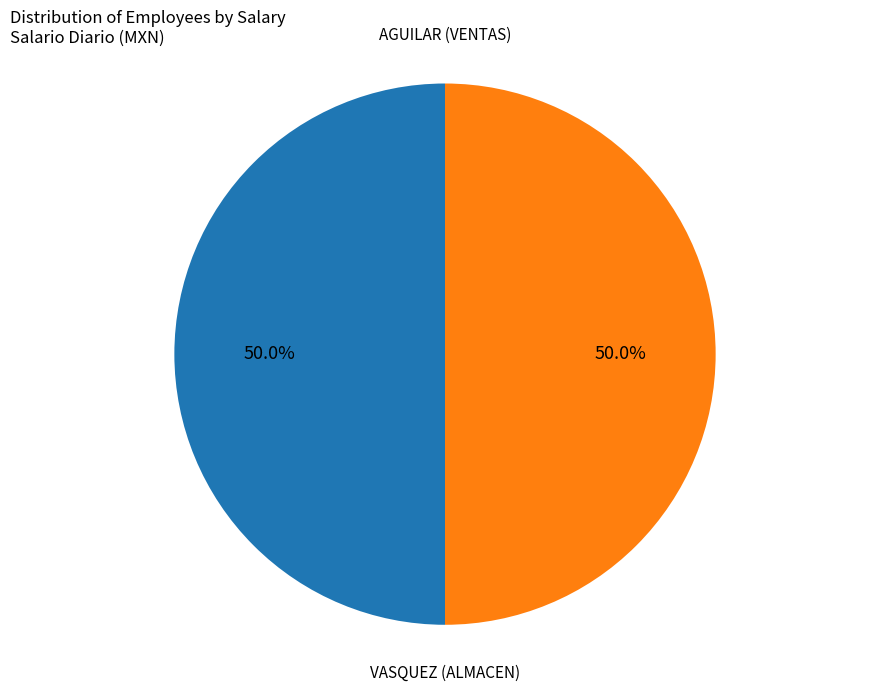

Count the number of slices in the pie.

2